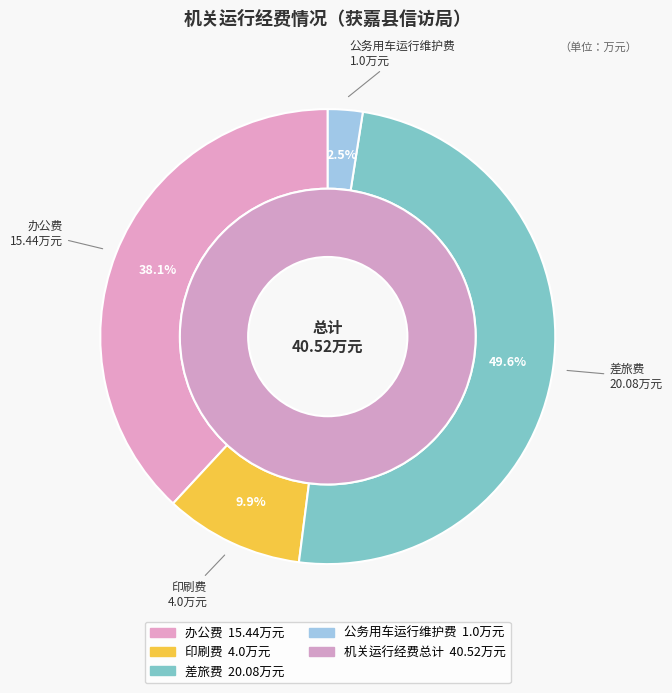

Which category has the smallest portion of the pie?

公务用车运行维护费